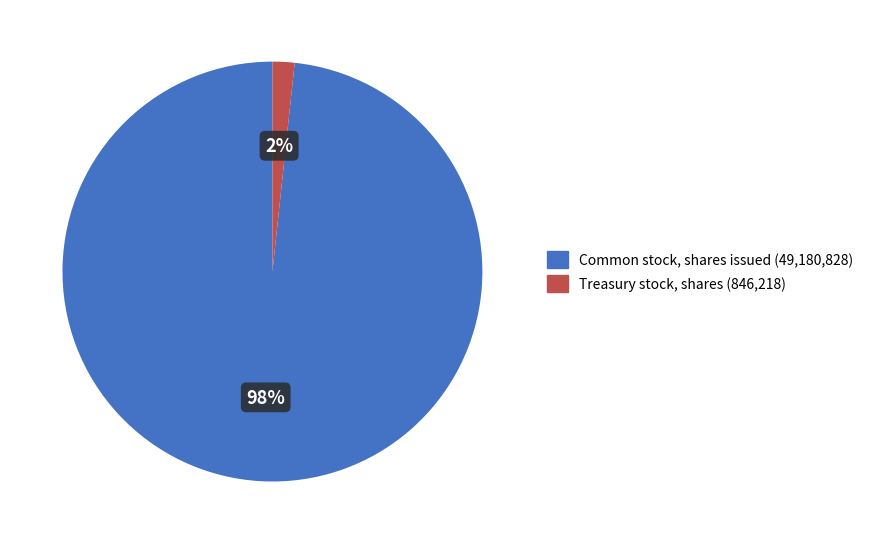

Which category has the biggest portion of the pie?

Common stock, shares issued